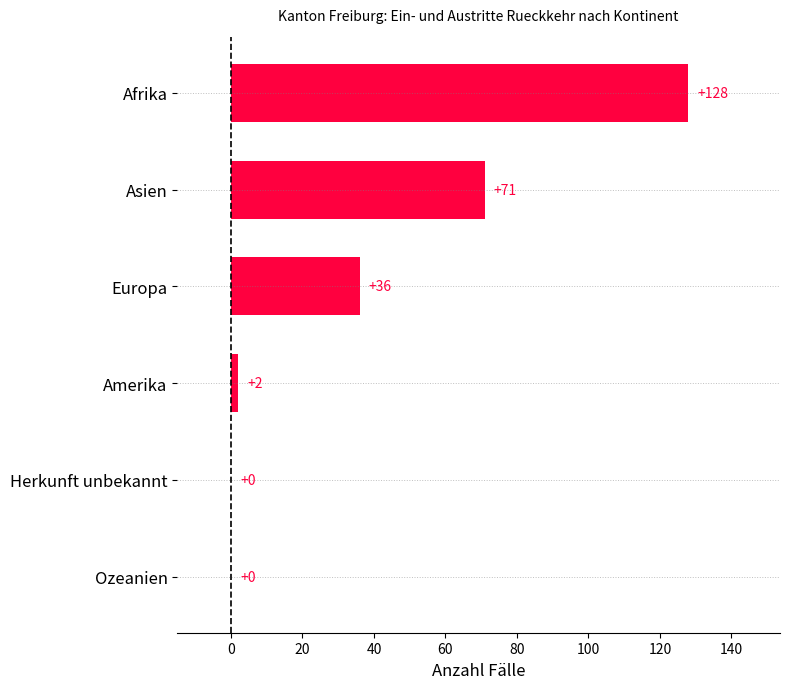

Is it true that the value at Afrika is 128?

True